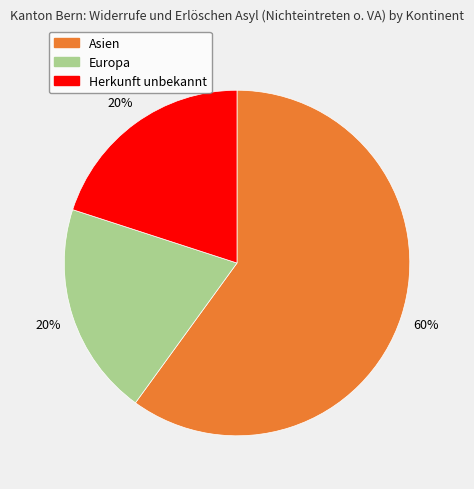

Which category has the biggest portion of the pie?

Asien